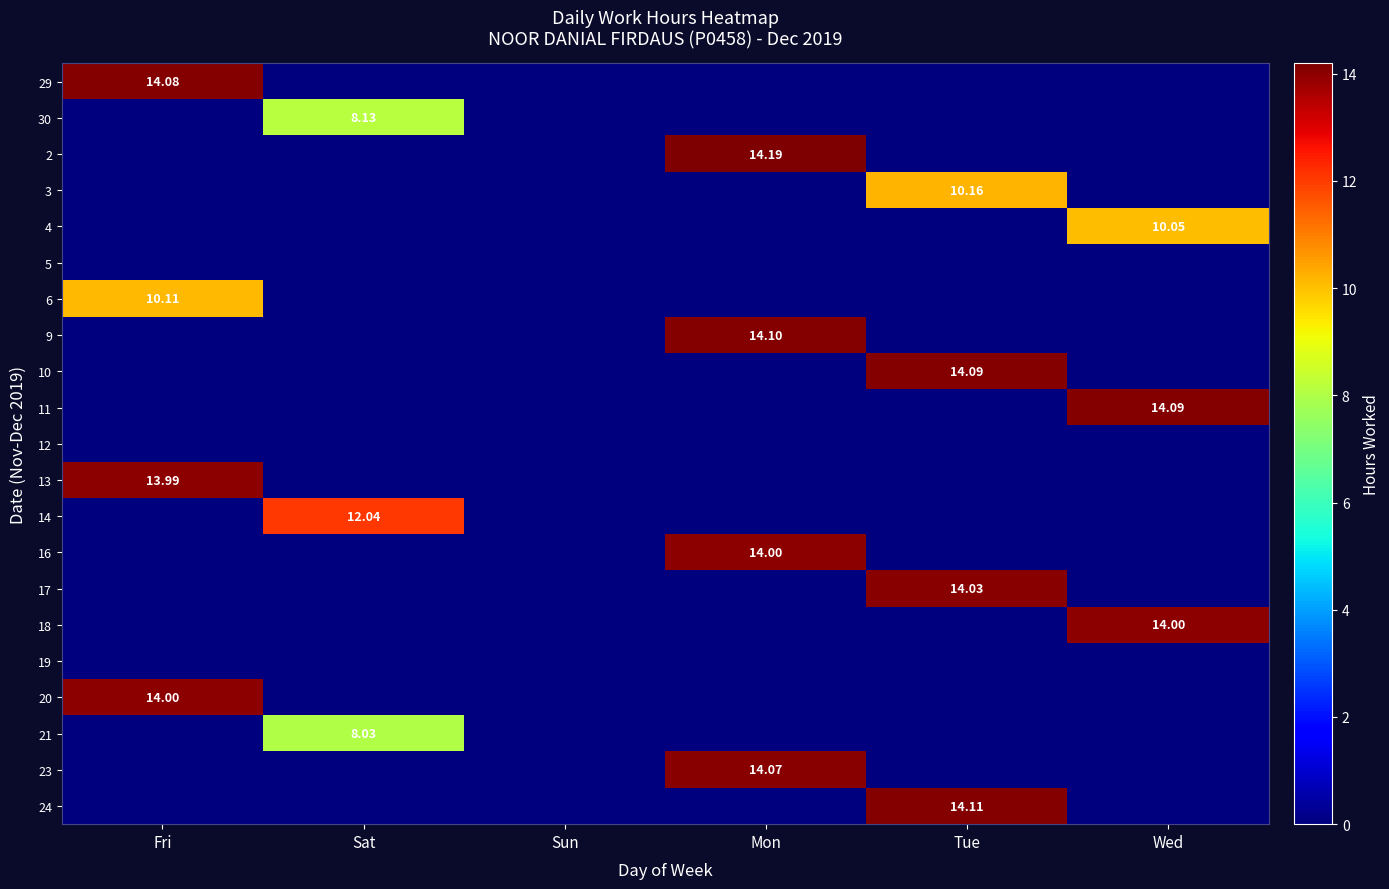

The value of 29 at Mon is 0.0. True or false?

True